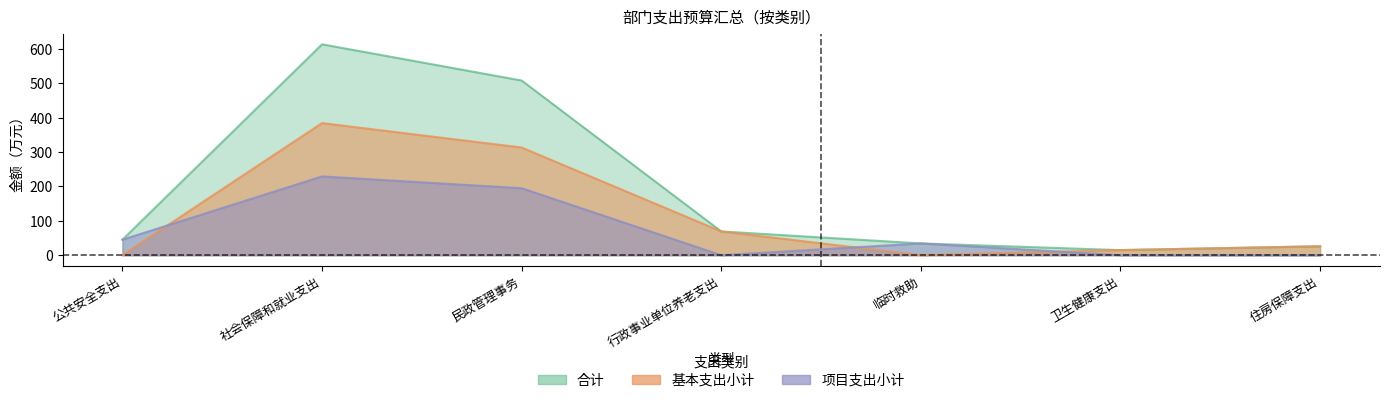

What is the label of the 6th point from the right?

社会保障和就业支出